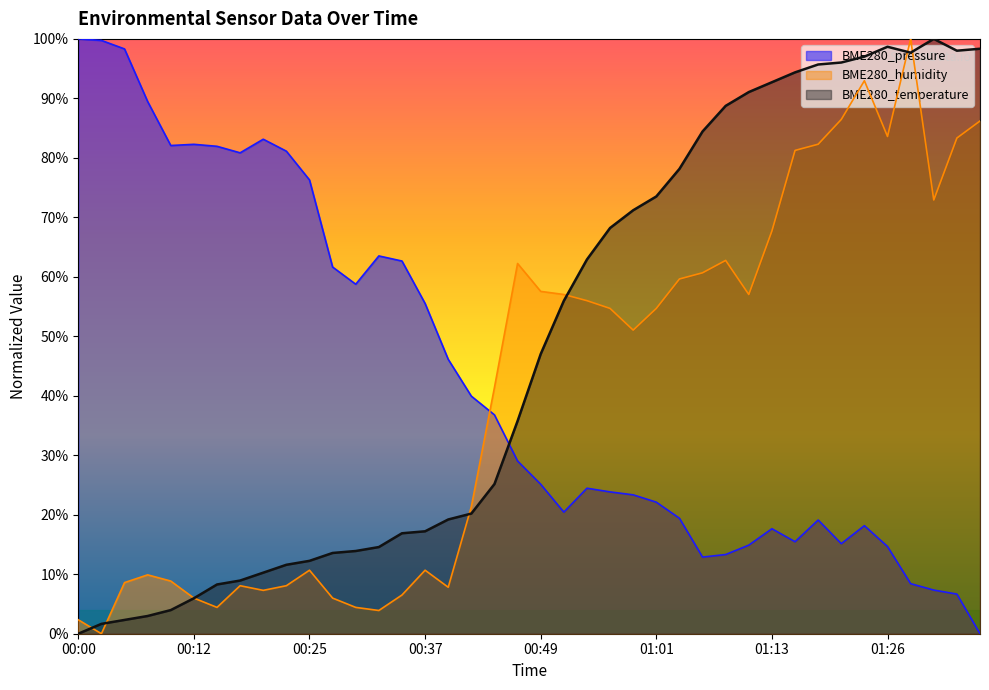

Does the chart display data point markers on the line(s)?

No